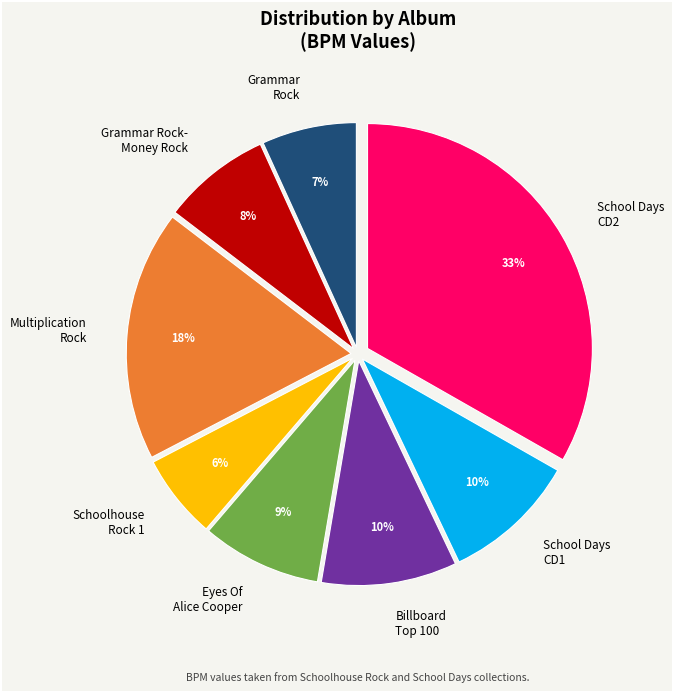

To the nearest percent, what portion does Grammar Rock represent?

7%